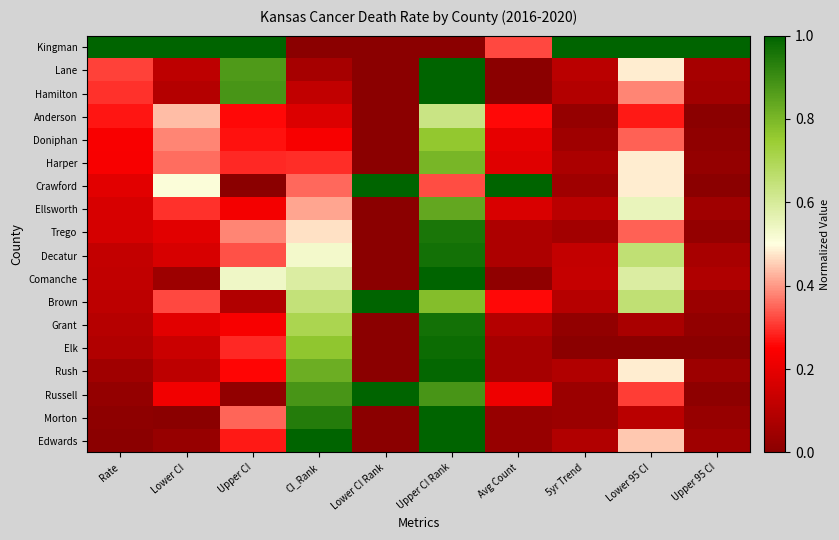

At which category is the sum across all series the highest?

Upper CI Rank